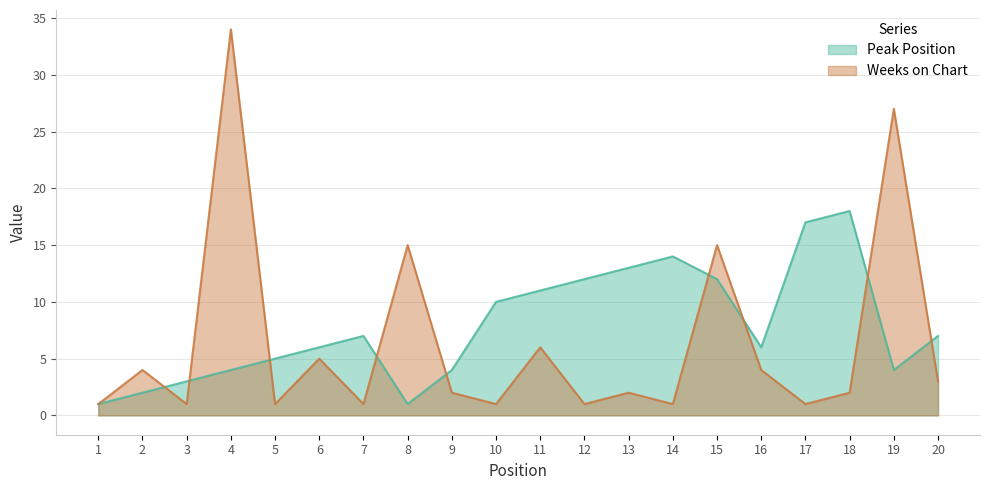

List the series in order of their overall mean, highest first.

Peak Position, Weeks on Chart